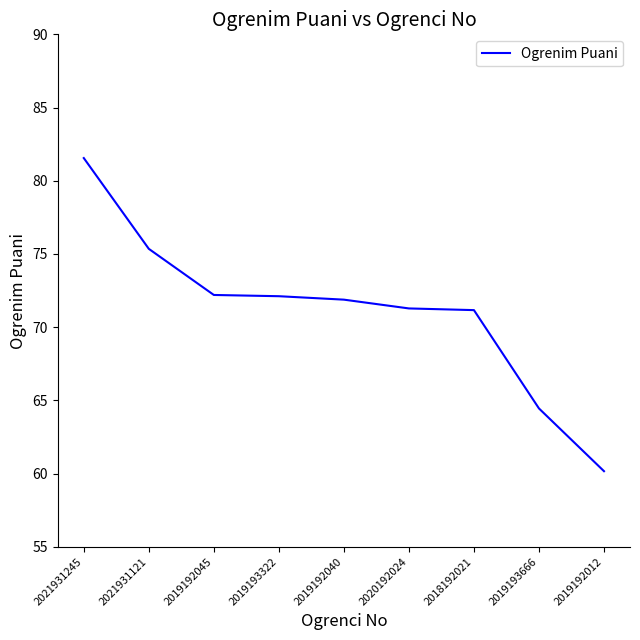

How many lines are shown in the chart?

1